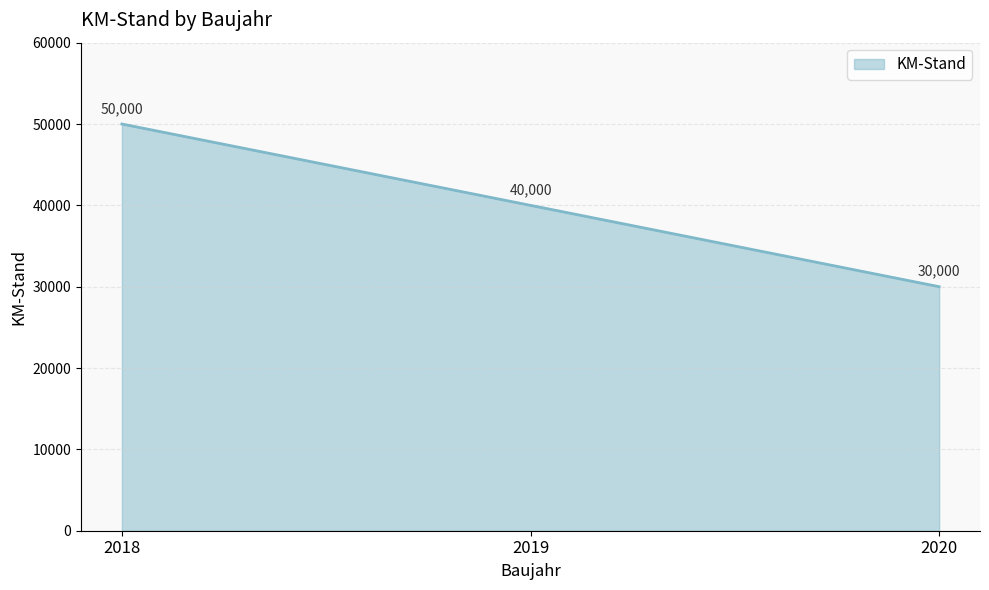

What is the difference between the values at 2019 and 2018?

10000